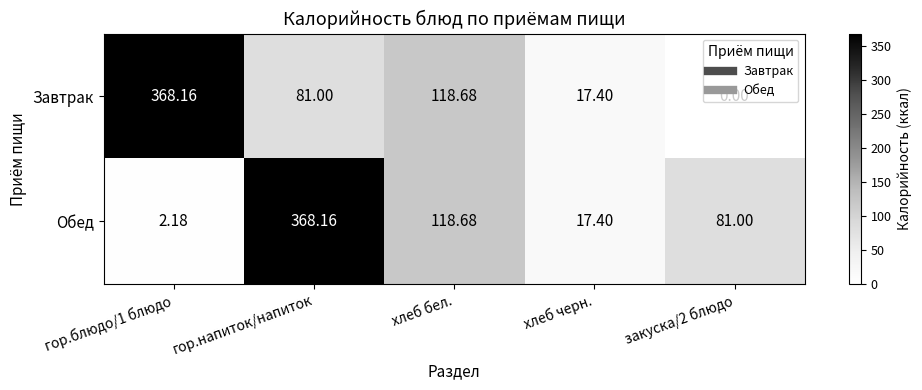

Rank the series at закуска/2 блюдо from lowest to highest value.

Завтрак, Обед